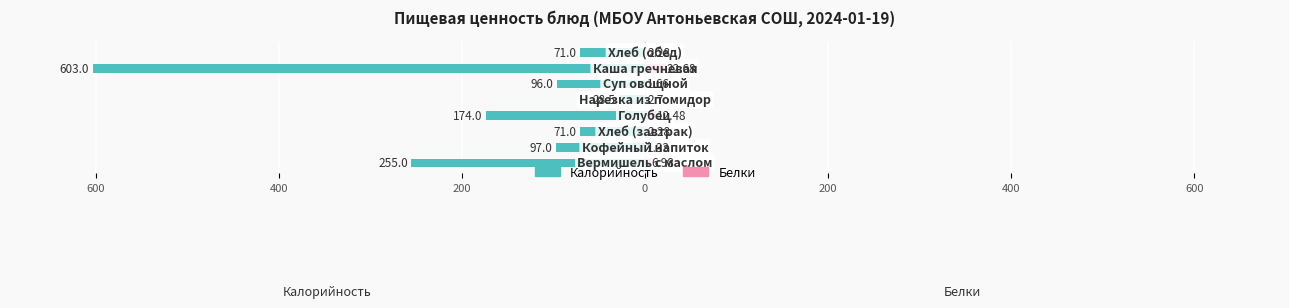

Count the number of data series in this chart.

2